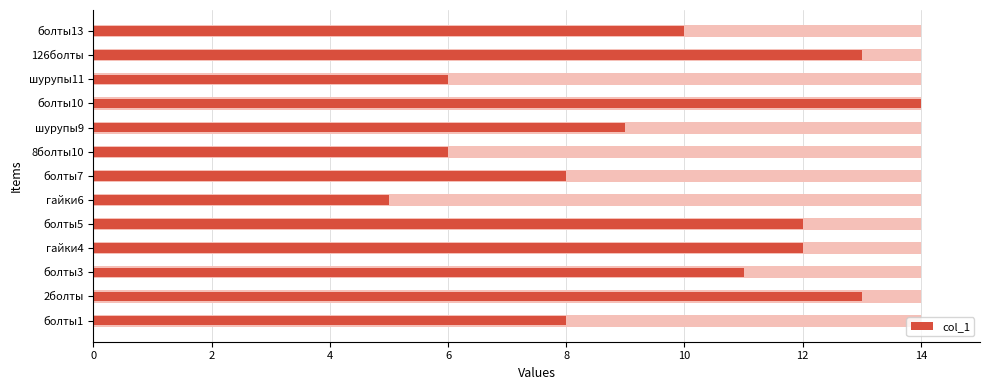

Where does the data first go above 10?

2болты